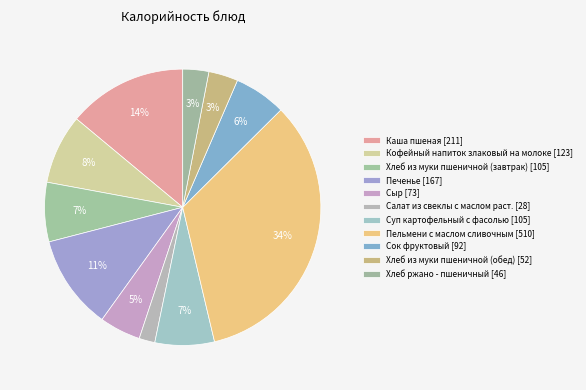

What percentage do Хлеб ржано - пшеничный and Пельмени с маслом сливочным together represent?

36.8%